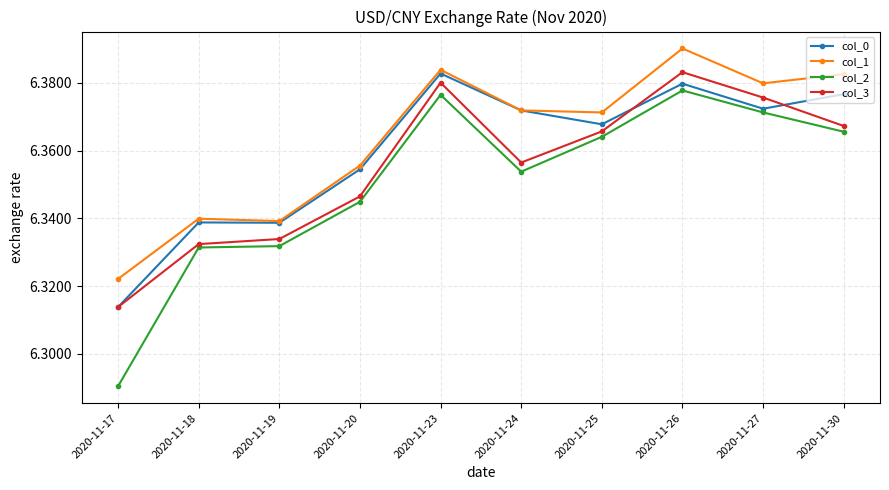

True or false: col_2 has a value of 2.5 at 2020-11-30.

False